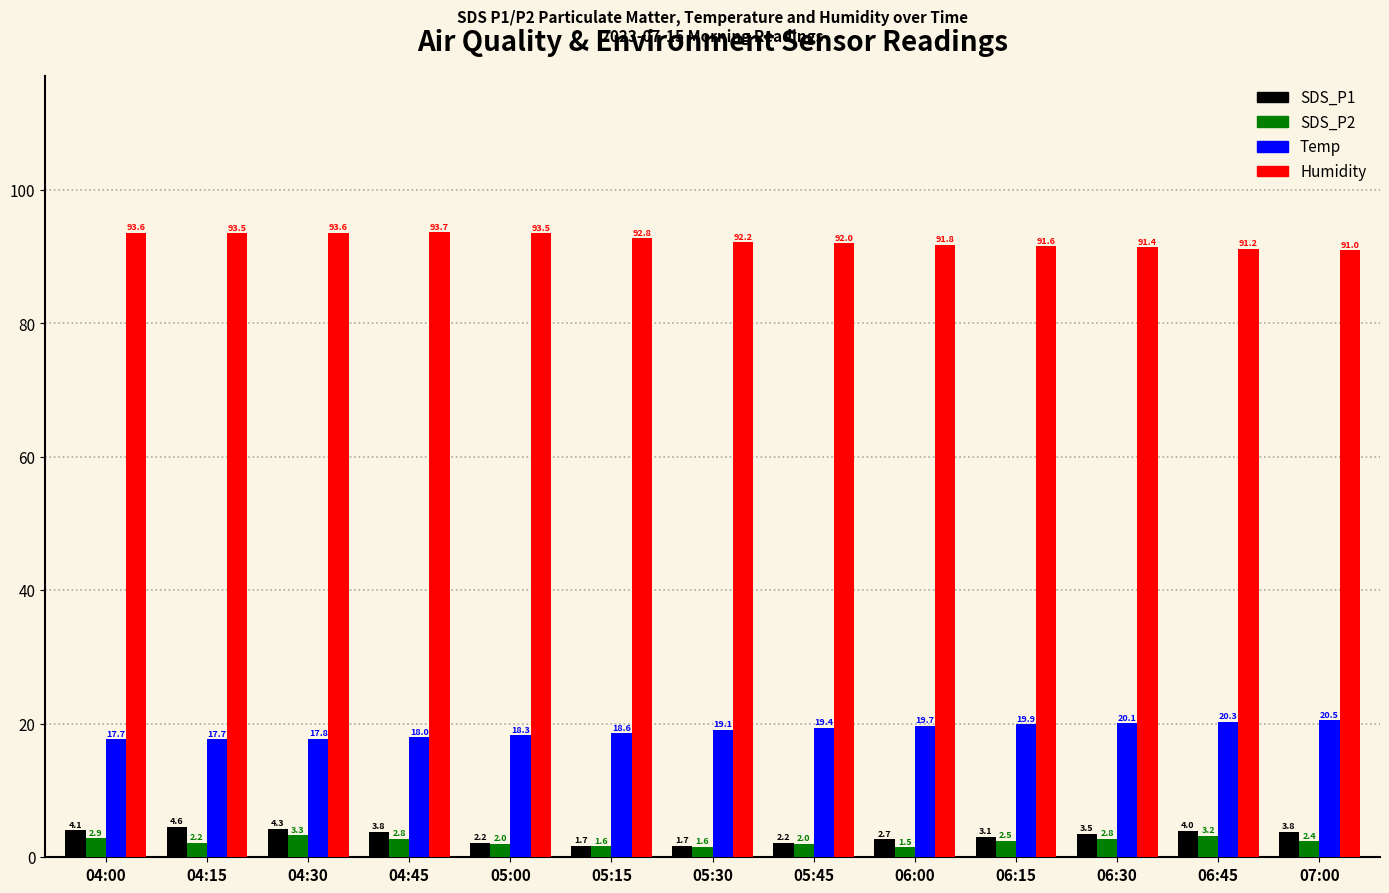

At how many categories does at least one series exceed 46?

13